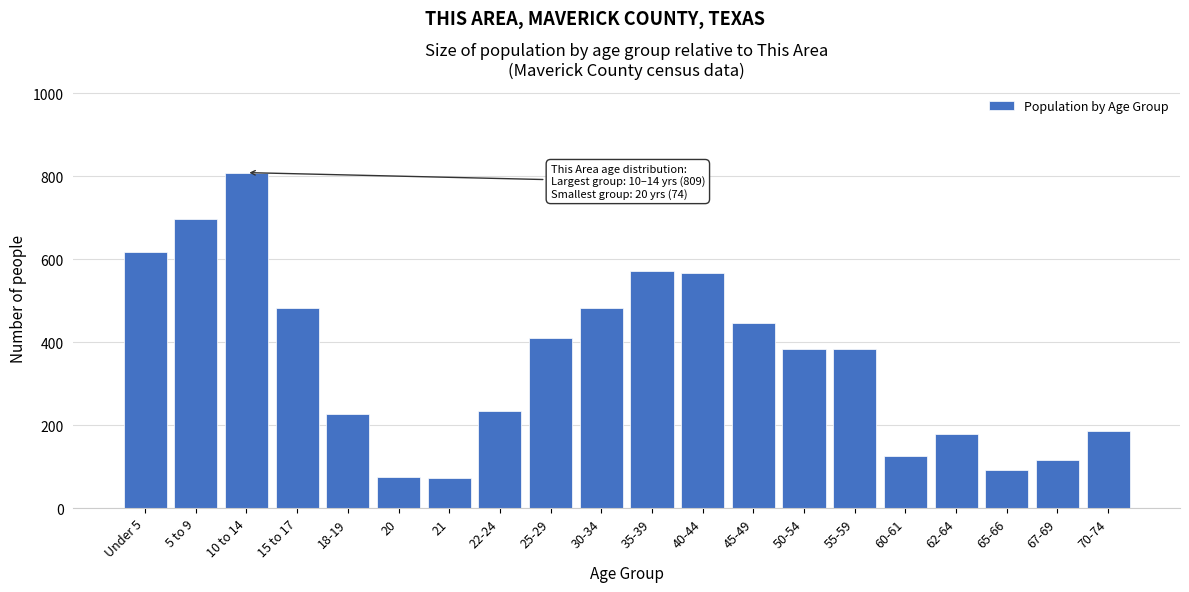

Is it true that the value at 18-19 is 226?

True